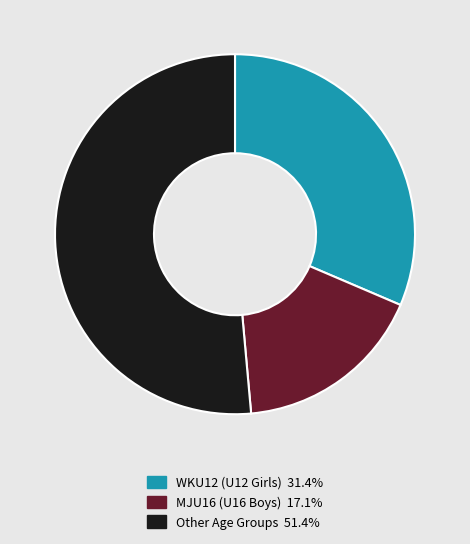

Do MJU16 (U16 Boys) 17.1% and WKU12 (U12 Girls) 31.4% together represent more than half of the pie?

No